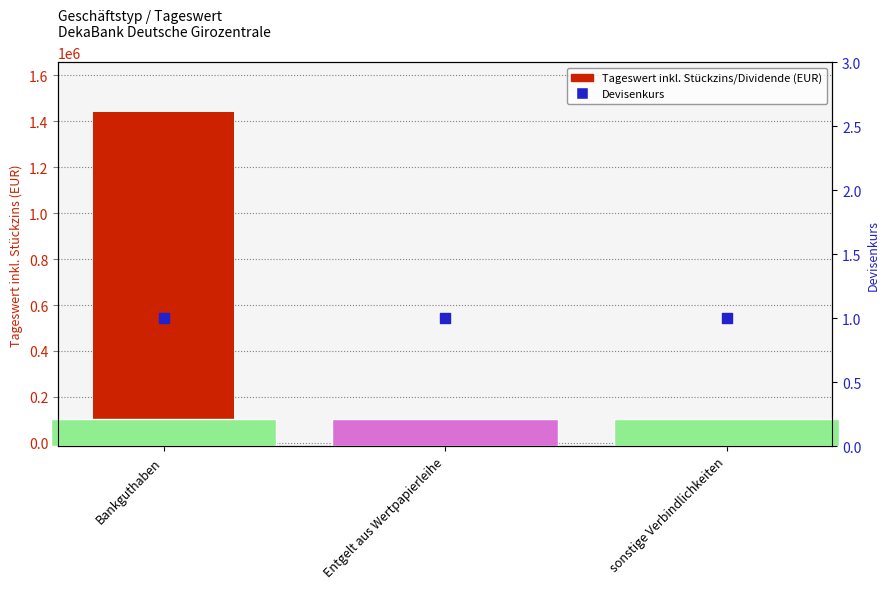

Which series reaches the maximum Y coordinate?

Tageswert inkl. Stückzins/Dividende (EUR)